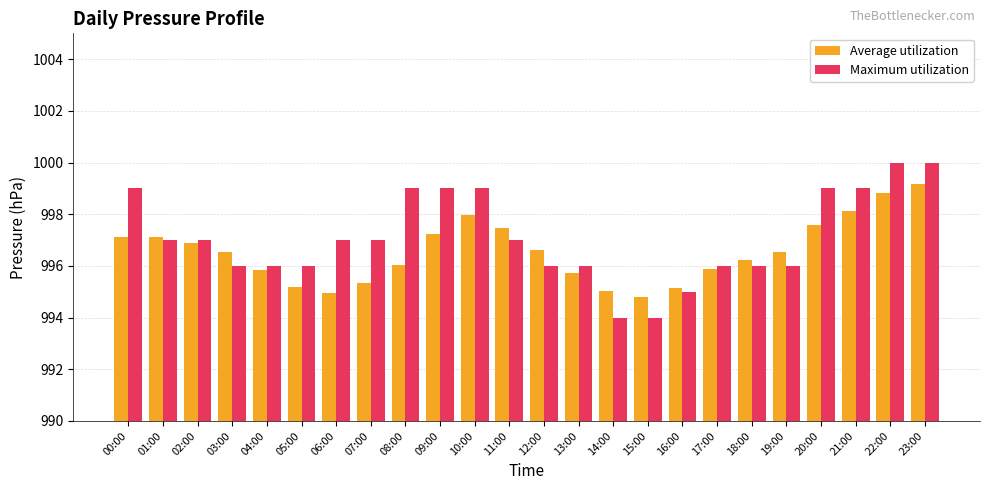

What is the smallest value displayed?

994.0